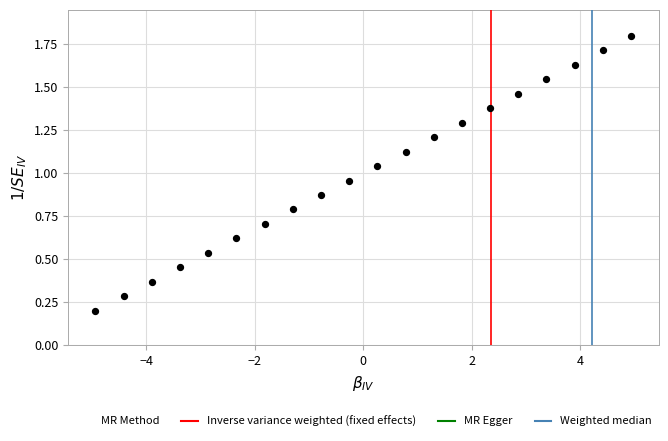

What is the range of X values (max minus min)?

9.9